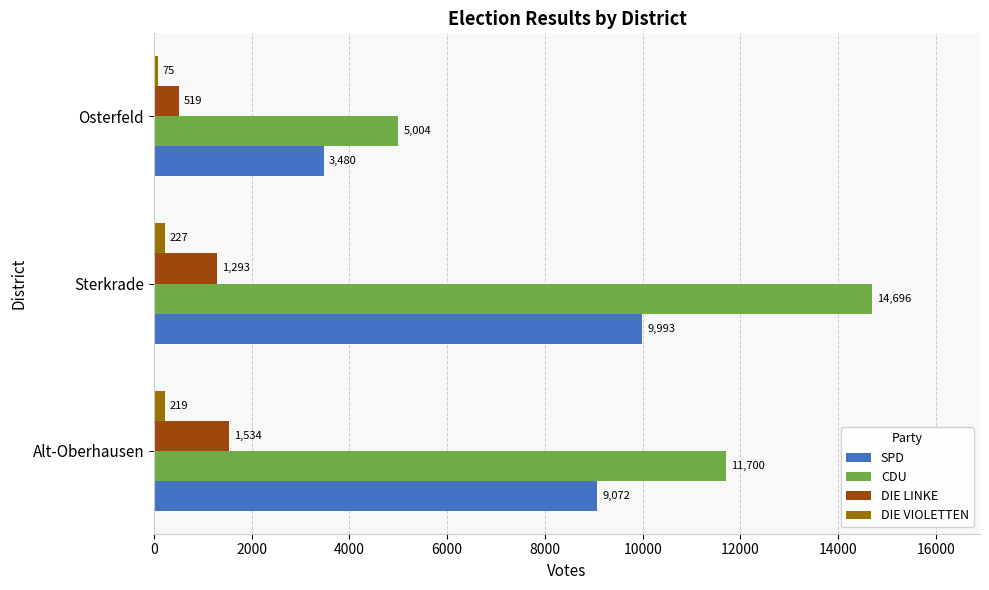

Where is SPD nearest to the value 6736?

Alt-Oberhausen